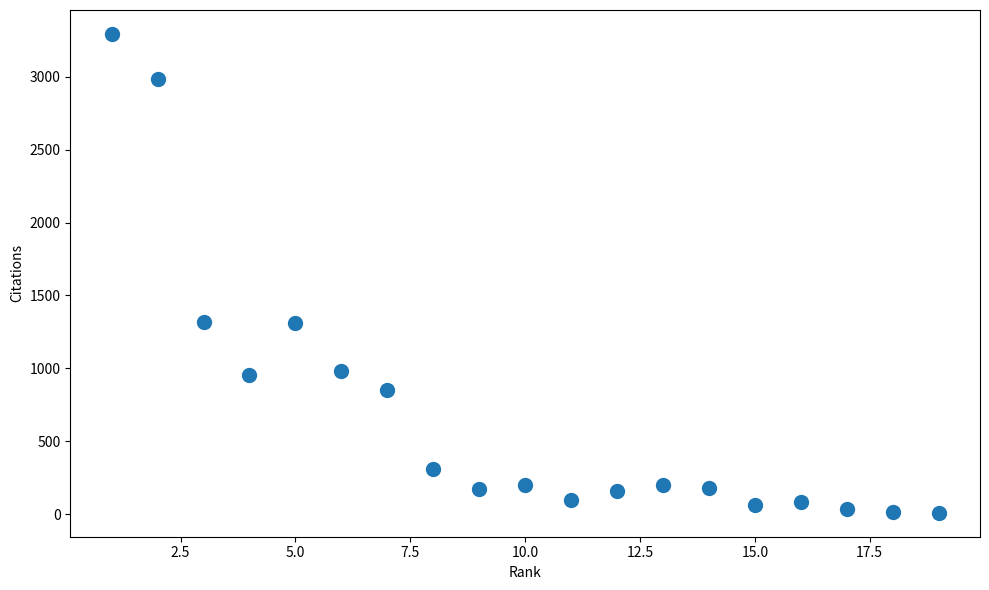

What is the range of X values (max minus min)?

18